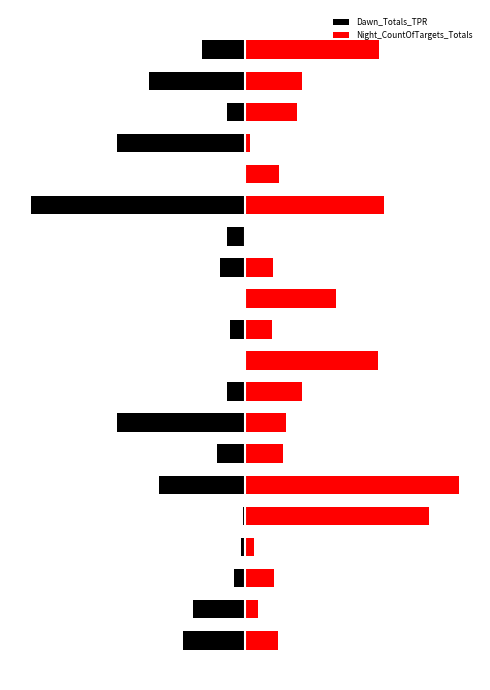

At which label is Dawn_Totals_TPR closest to -50?

18